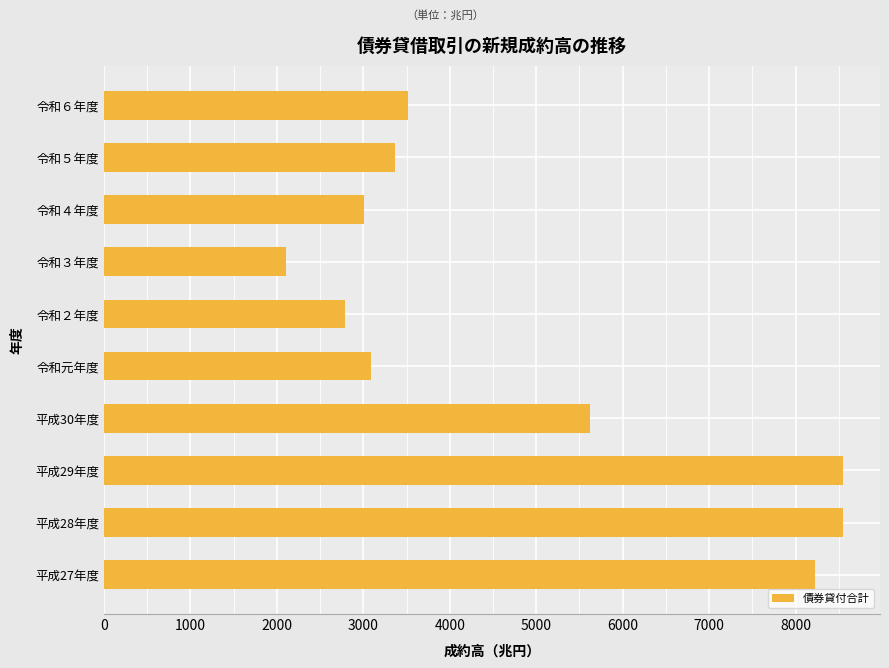

What is the greatest value displayed?

8548.4